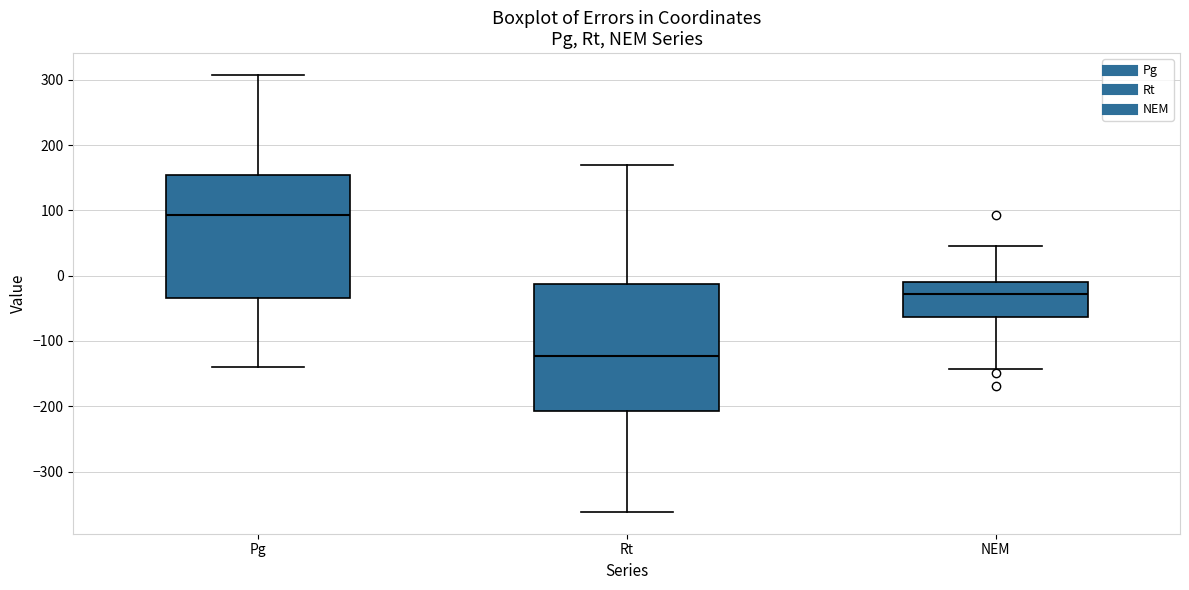

Where does the lower whisker of the box for NEM end on the y-axis? The values are not printed on the chart, so give them approximately, as read against the axis.

-140